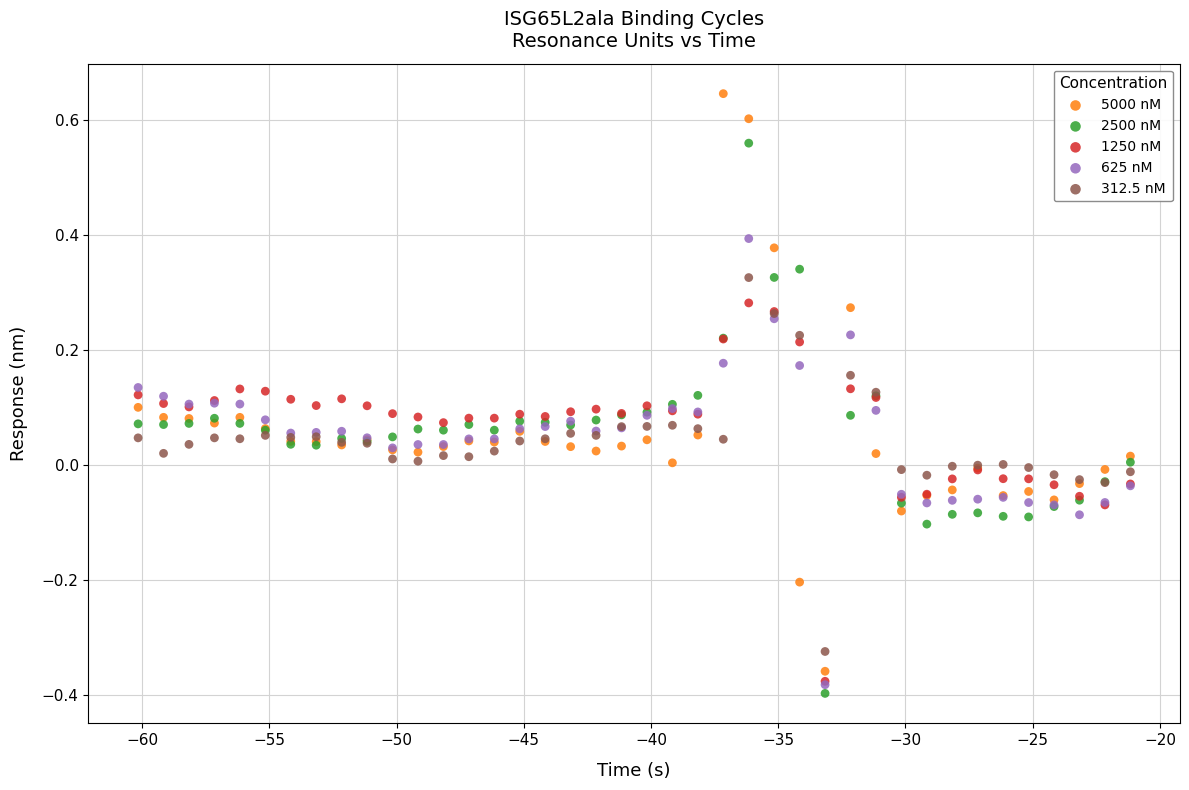

What are all the series names shown in the legend?

5000 nM, 2500 nM, 1250 nM, 625 nM, 312.5 nM